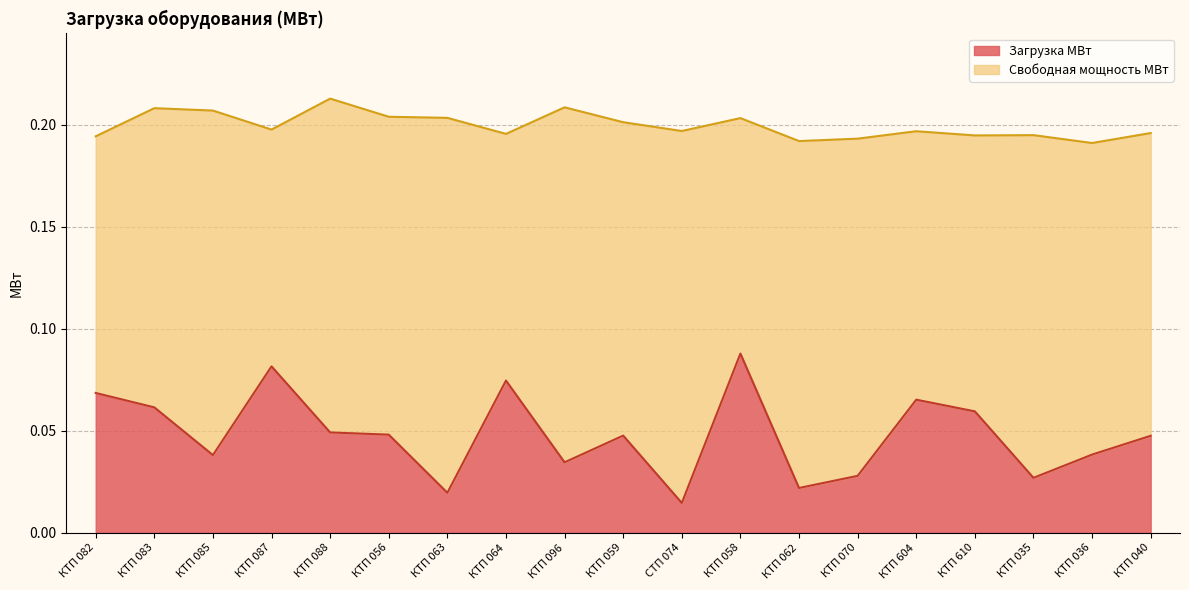

At which label does Загрузка МВт reach its minimum?

СТП 074